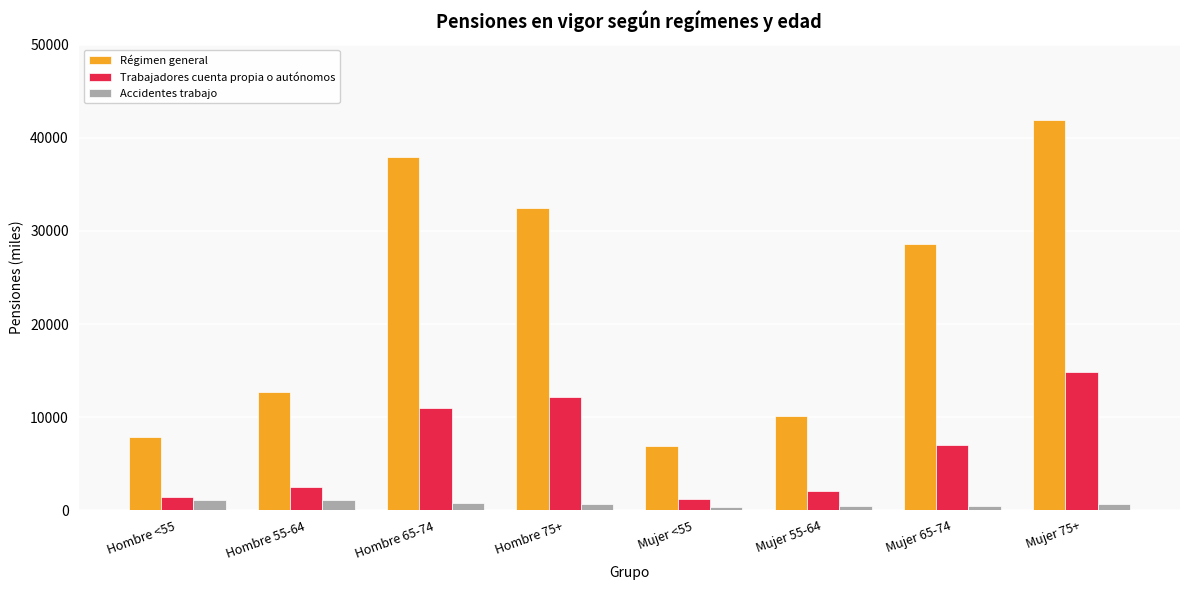

At which category is the sum across all series the highest?

Mujer 75+